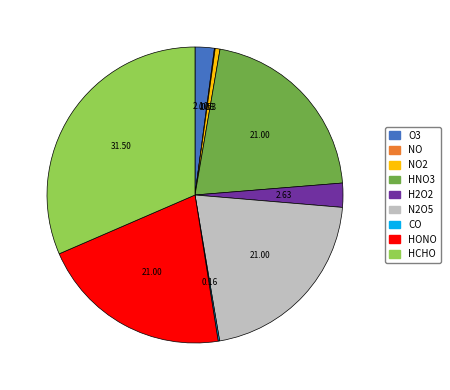

Is there a majority slice in this chart?

No